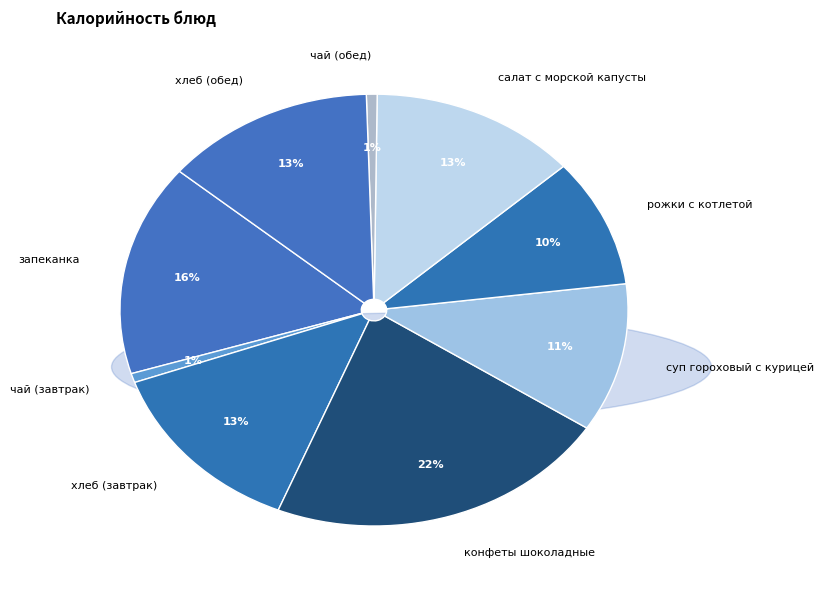

Between чай (завтрак) and запеканка, which is larger?

запеканка